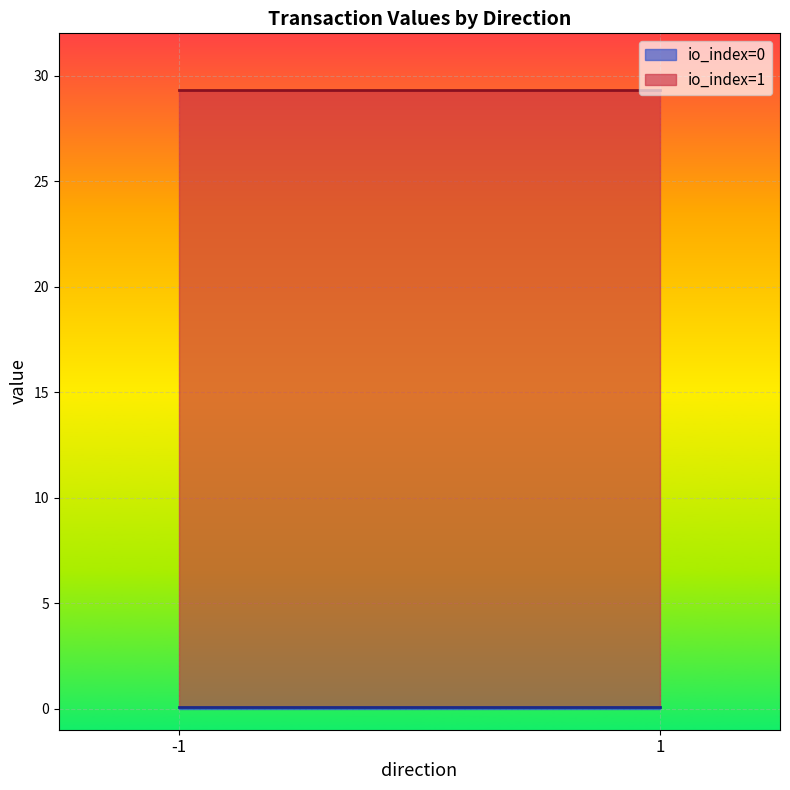

Read the value value at -1.

0.1